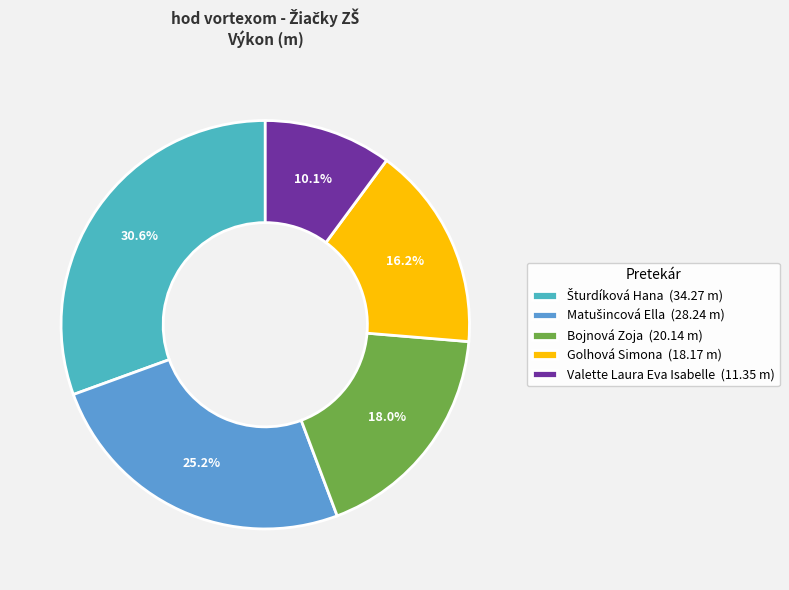

To the nearest percent, what percentage of the pie is Bojnová Zoja?

18%